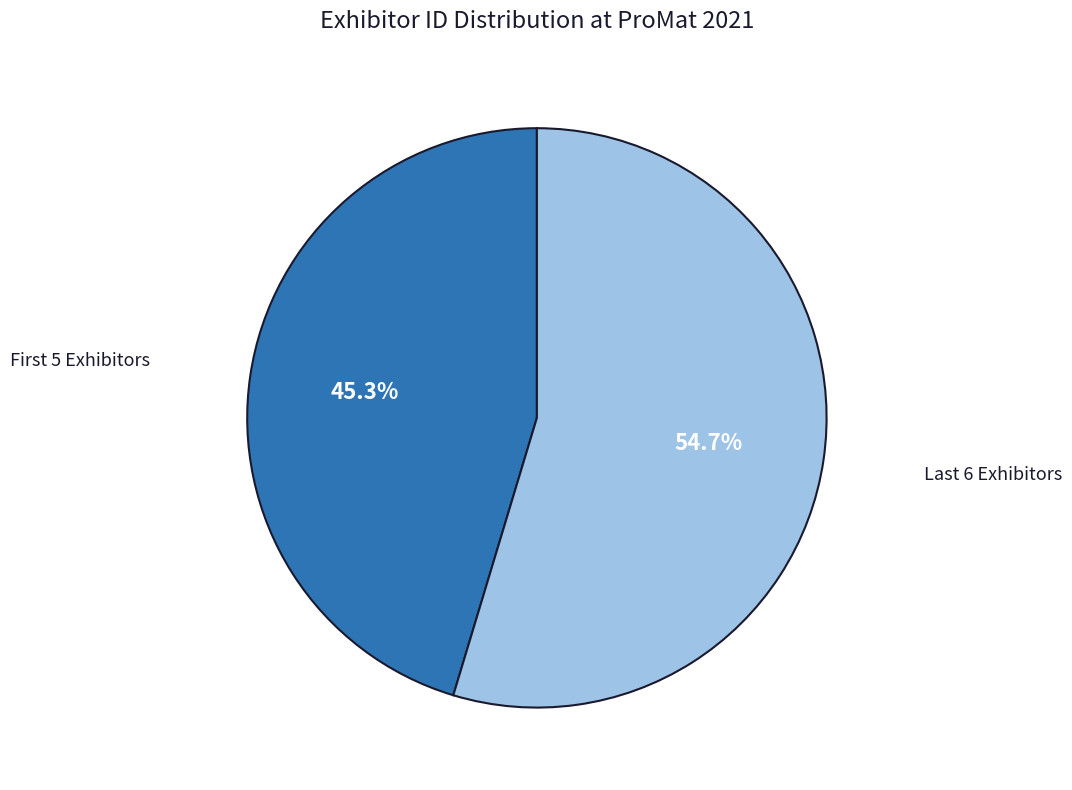

How many segments does this pie chart have?

2